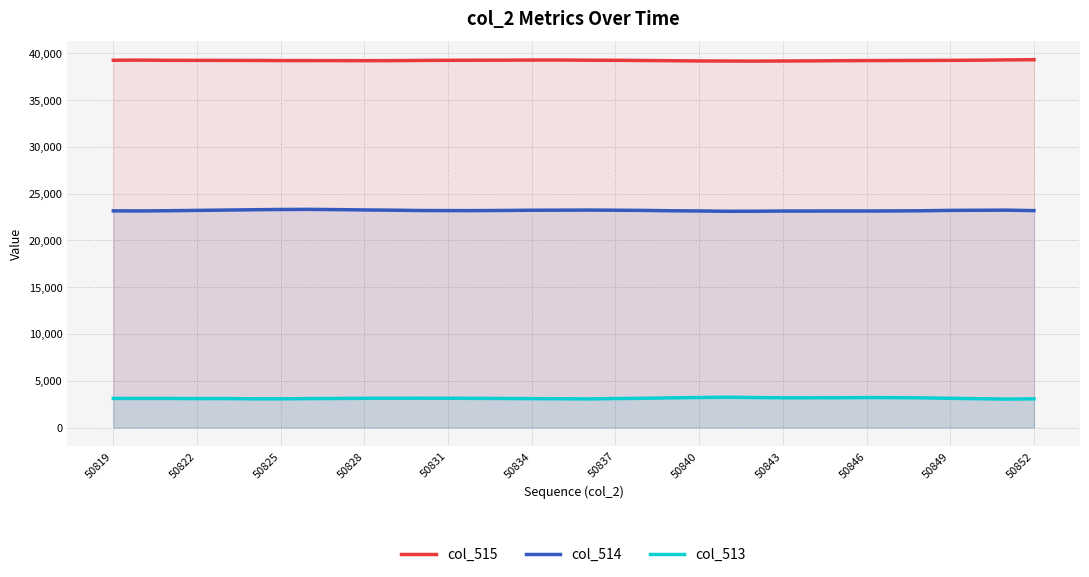

True or false: col_515 and col_513 intersect in this chart.

False